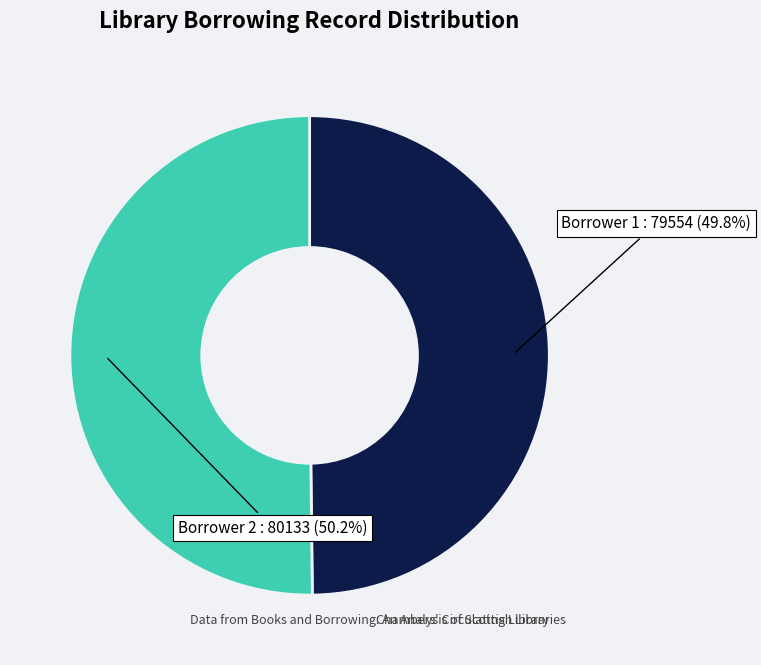

Is there a majority slice in this chart?

Yes